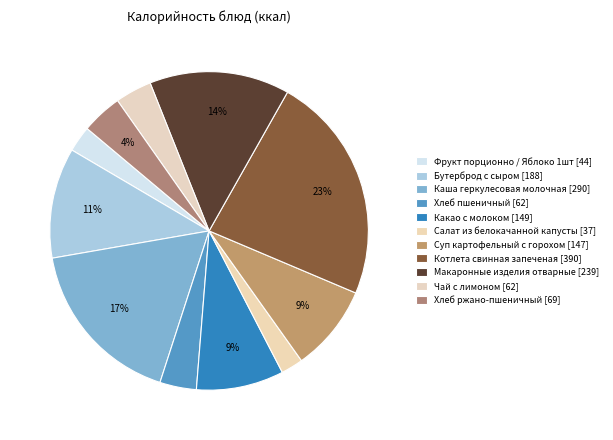

How many segments does this pie chart have?

11